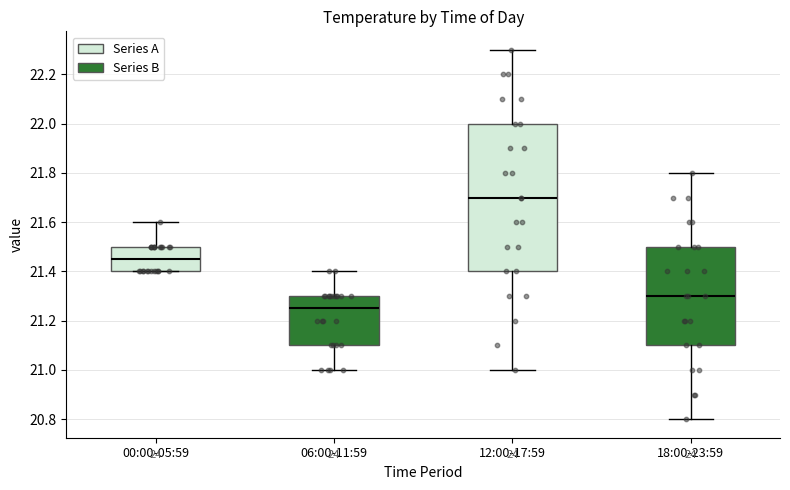

Which box has the lowest median line?

06:00-11:59